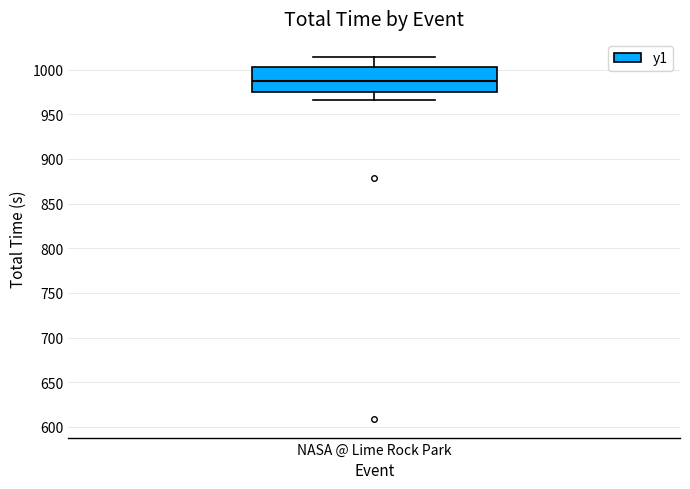

Where is the lower edge of the box for NASA @ Lime Rock Park on the y-axis? The values are not printed on the chart, so give them approximately, as read against the axis.

975